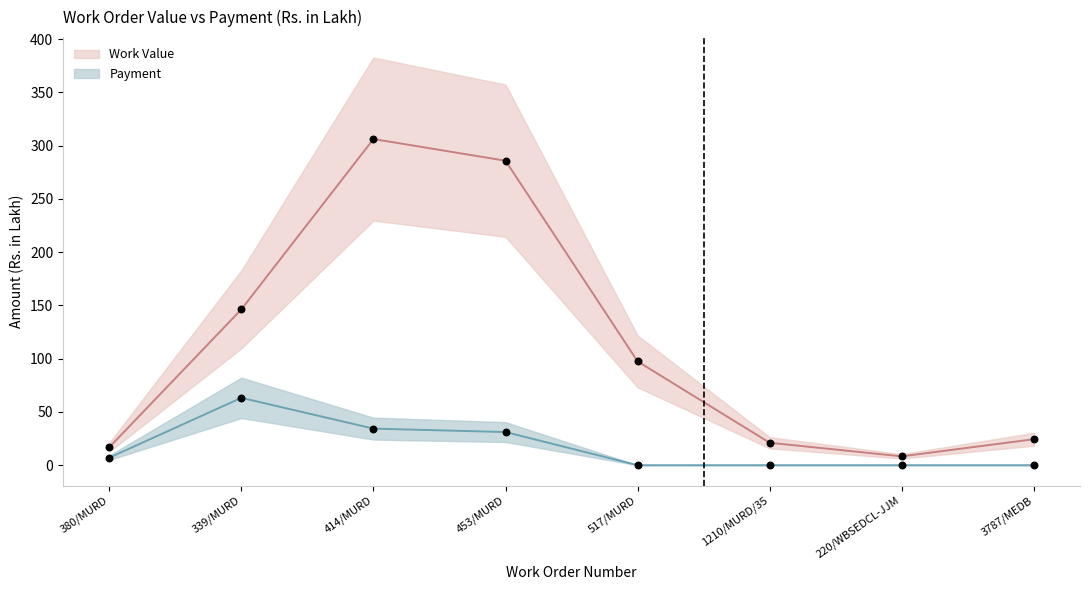

At how many categories does at least one series exceed 214?

2